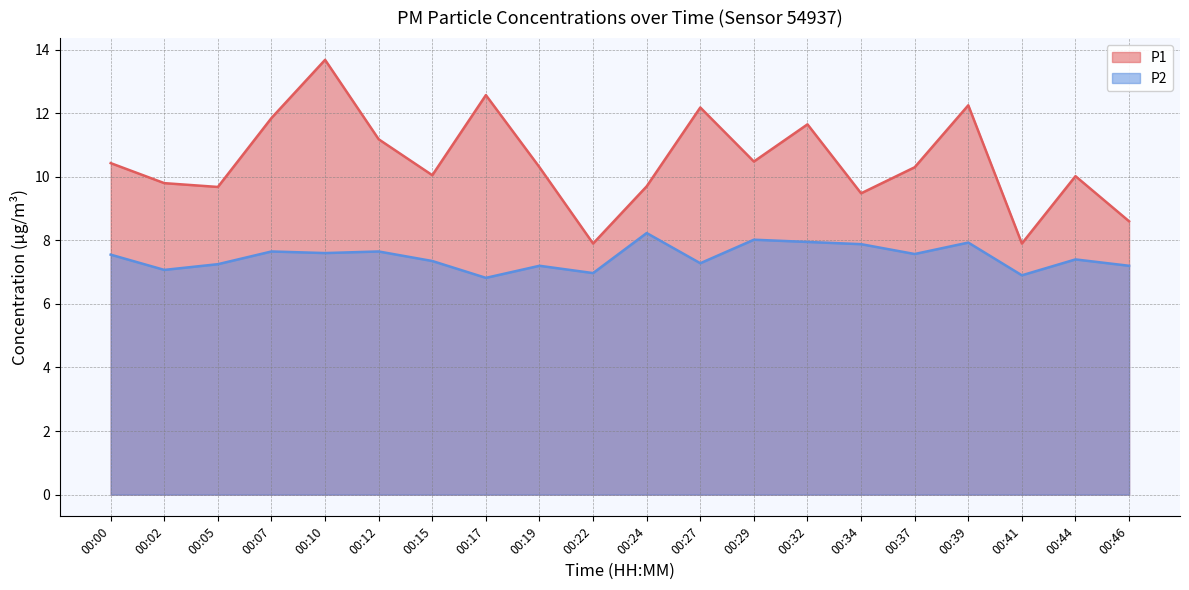

True or false: P1 has more than 0 interior local peaks.

True